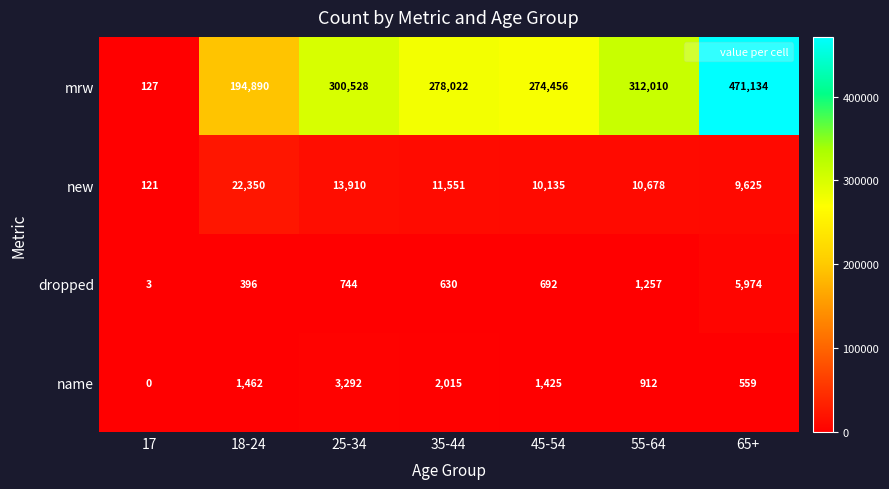

What is the greatest value displayed?

471134